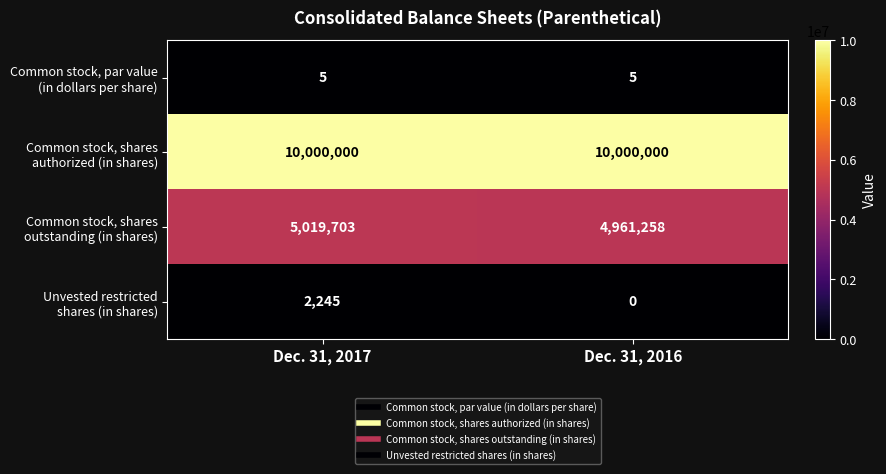

What is the greatest value displayed?

10000000